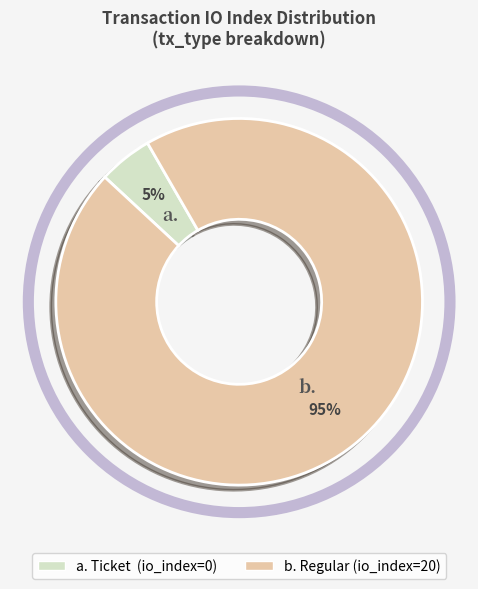

Is there a majority slice in this chart?

Yes